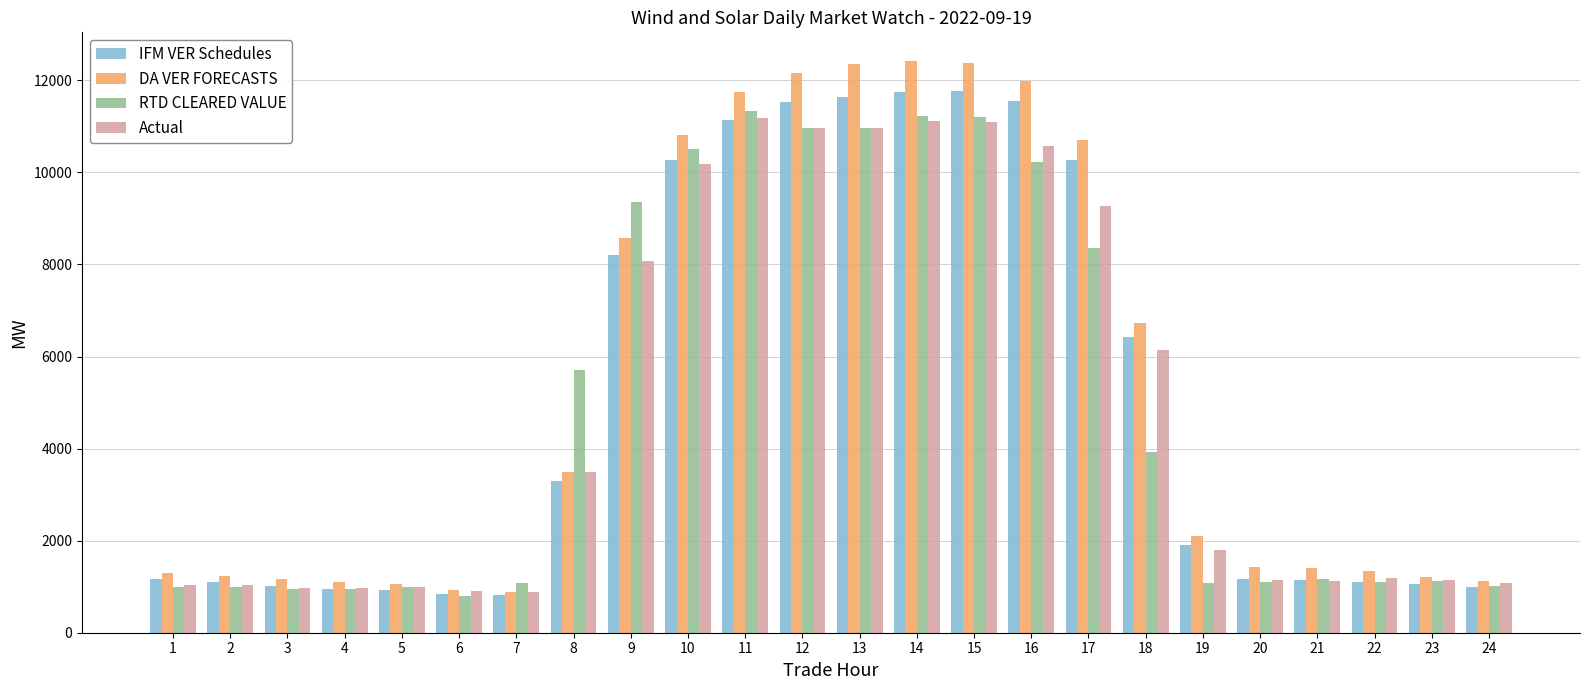

What is the average value of the RTD CLEARED VALUE series?

4880.0